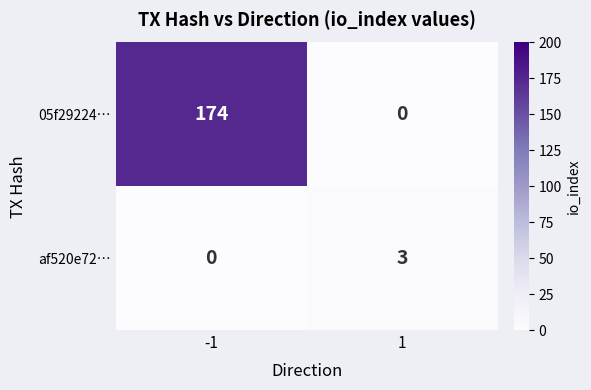

Rank the series at -1 from highest to lowest value.

05f29224…, af520e72…